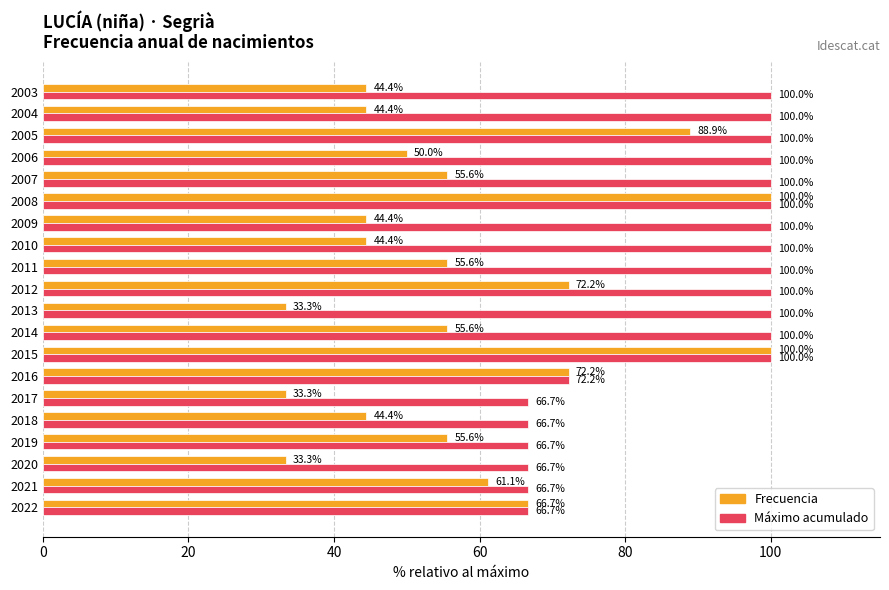

True or false: Frecuencia has a value of 12.3 at 2020.

False